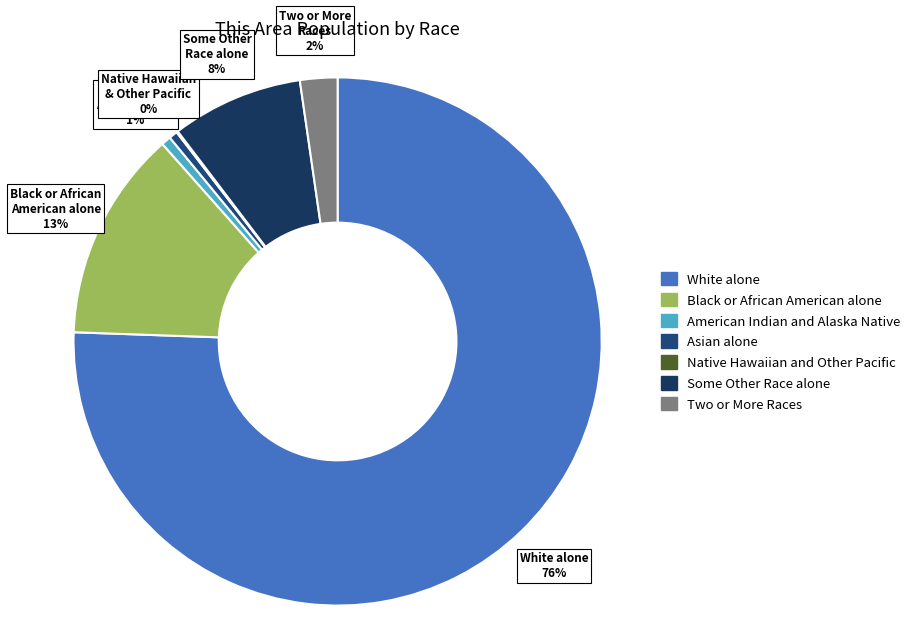

Which category has the biggest portion of the pie?

White alone